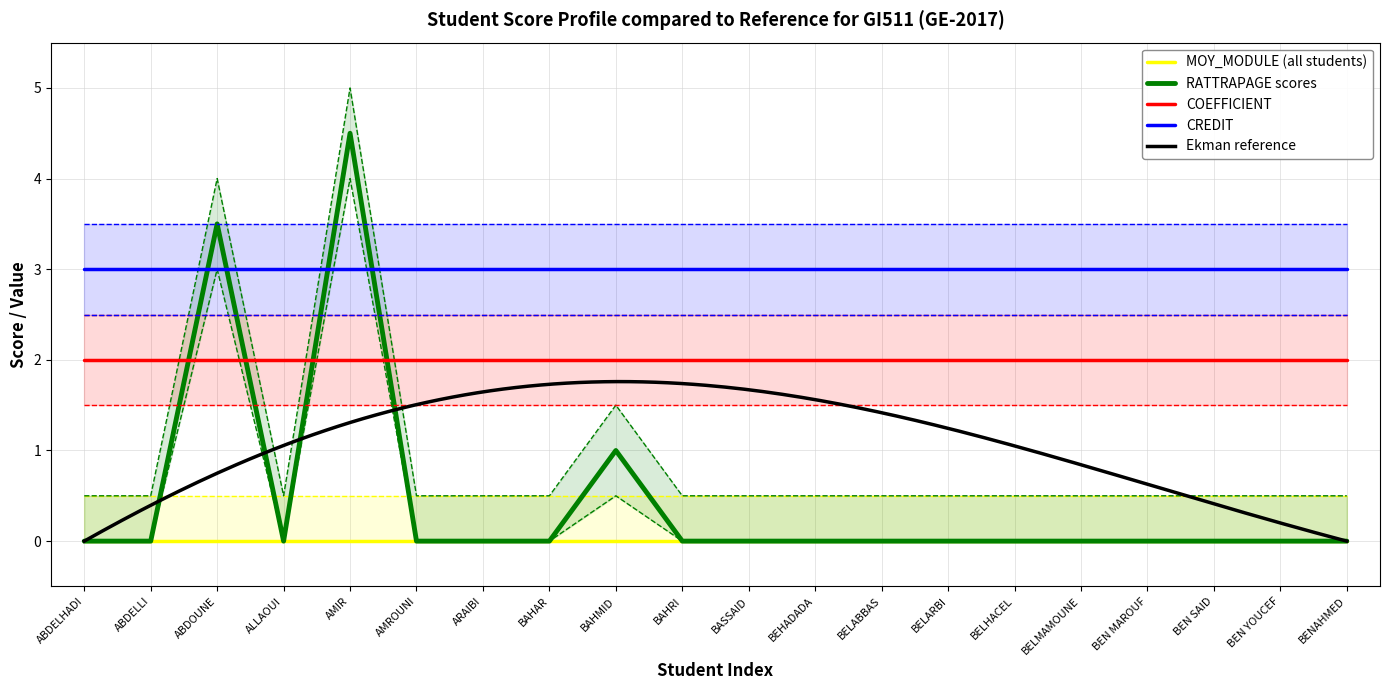

What is the maximum value for CREDIT?

3.0